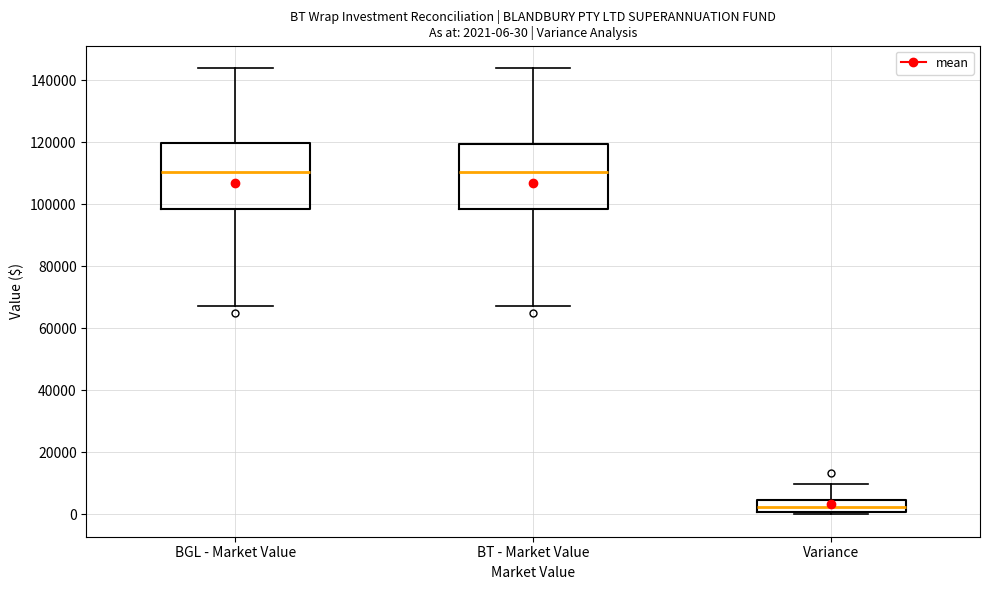

Which box's median line is the lowest?

Variance